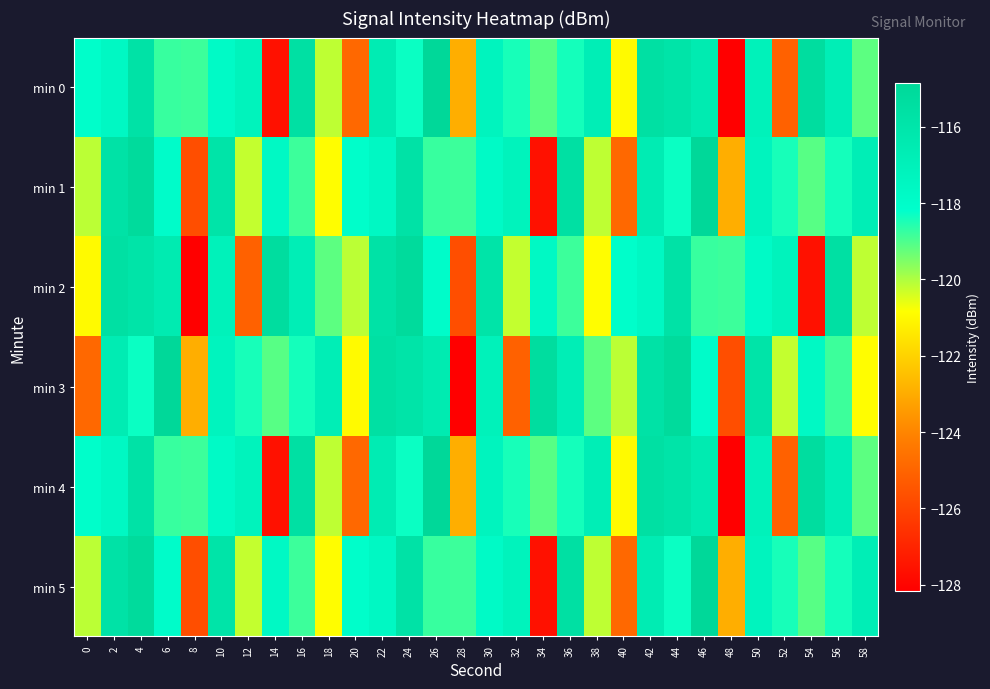

Which has a higher value, 2 or 32?

2